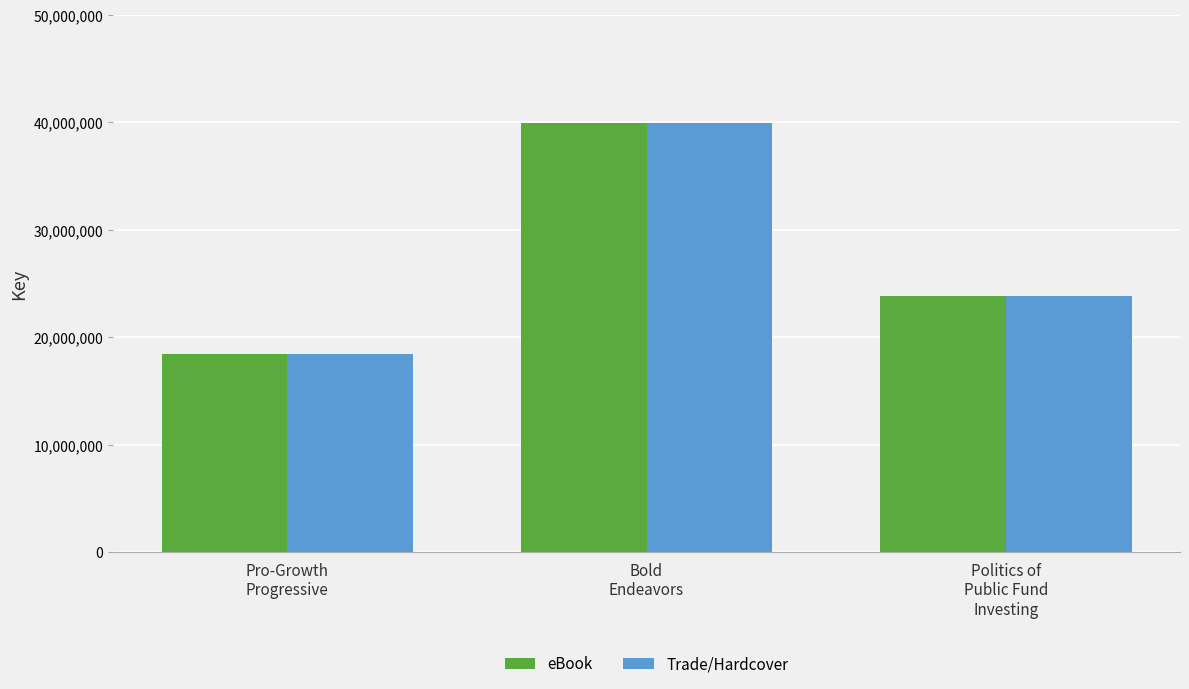

How many categories are shown in the chart?

3